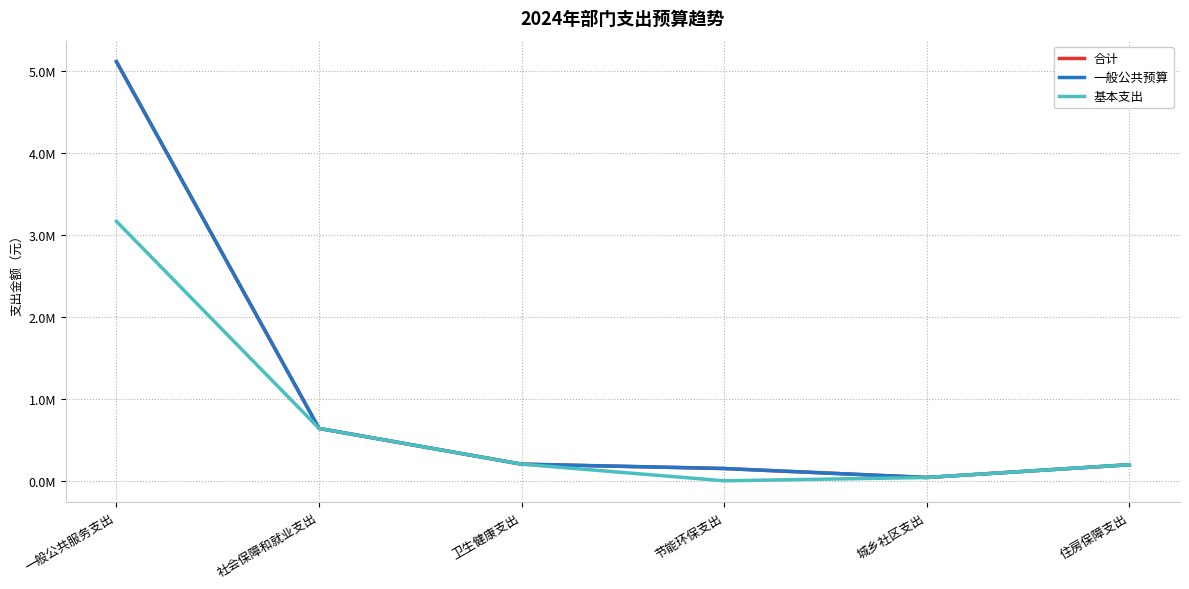

Does the chart display data point markers on the line(s)?

No